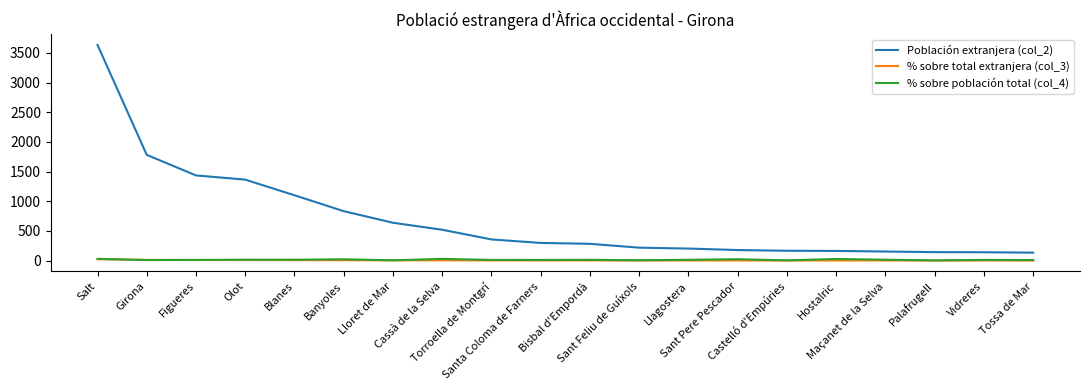

Does the chart display data point markers on the line(s)?

No